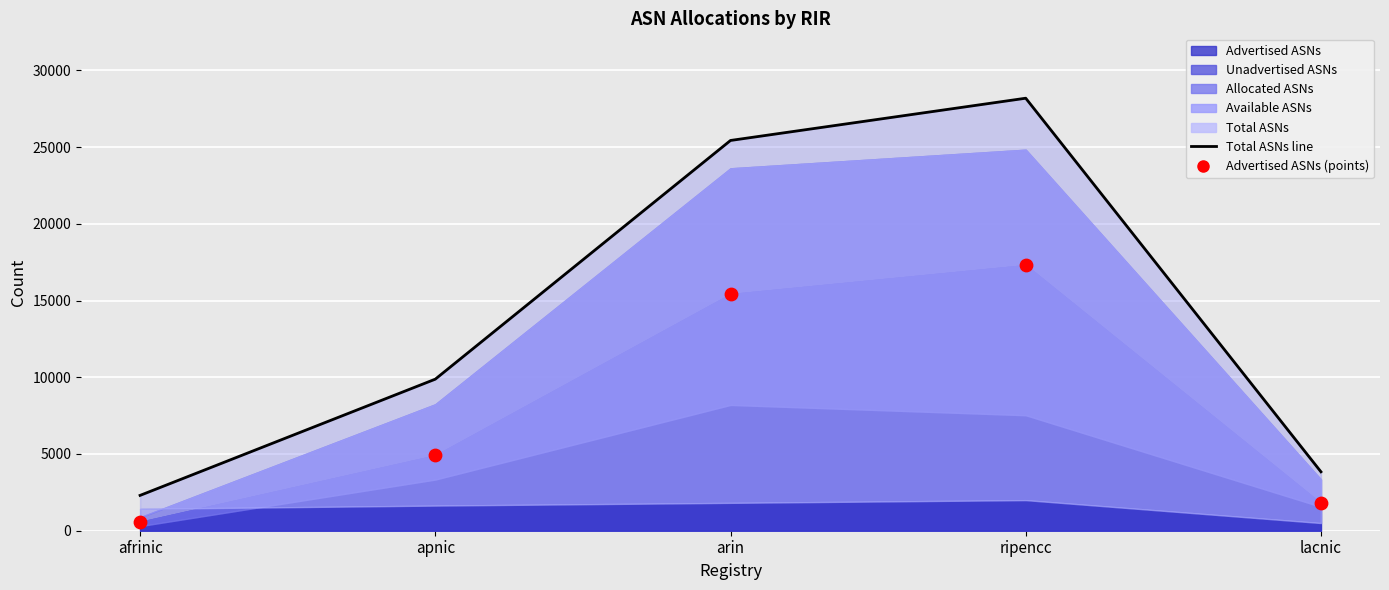

What is the total value across all series at arin?

40847